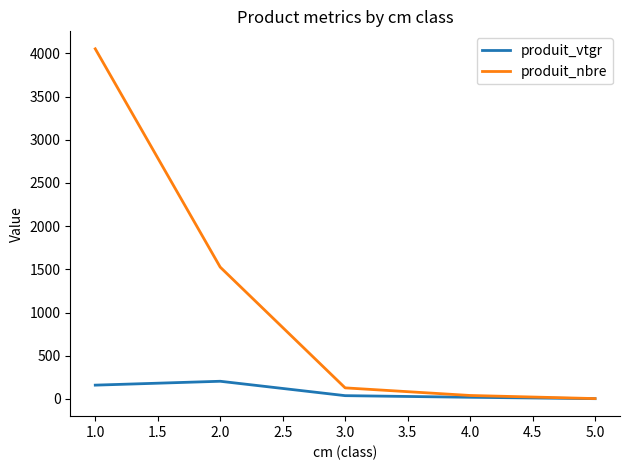

The value of produit_nbre at 1.0 is 4053.0. True or false?

True